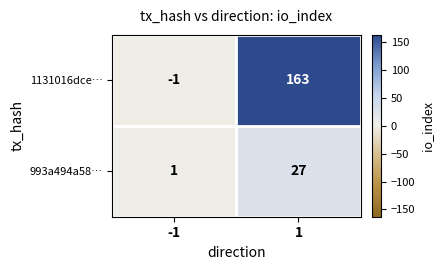

Rank the series at -1 from lowest to highest value.

1131016dce…, 993a494a58…